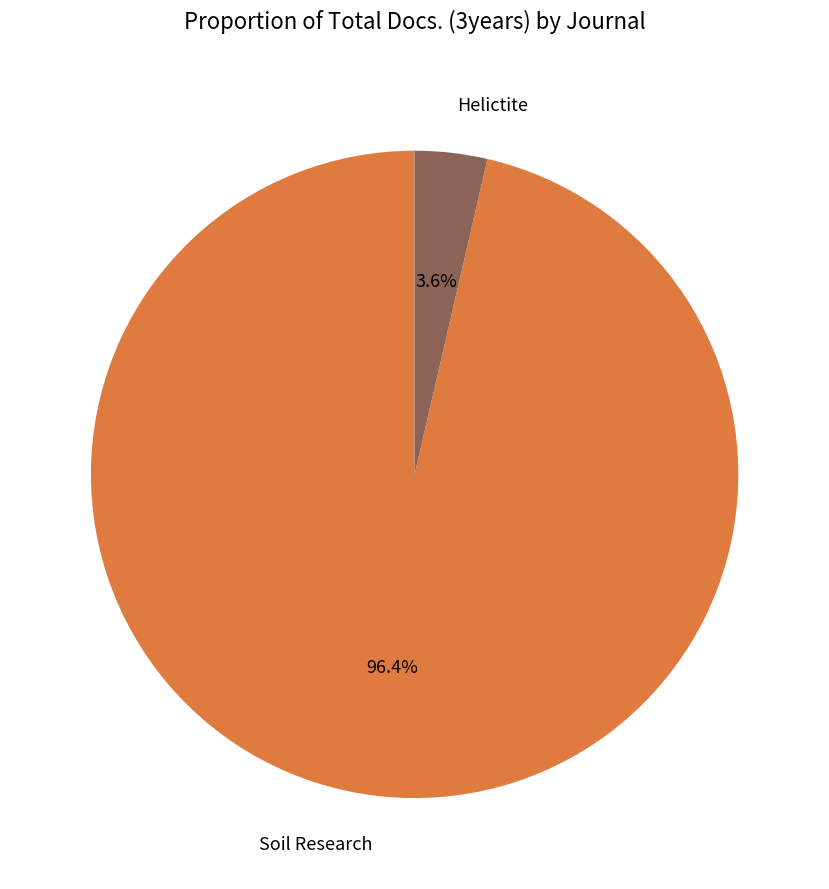

What percentage is NOT represented by Helictite?

96.4%